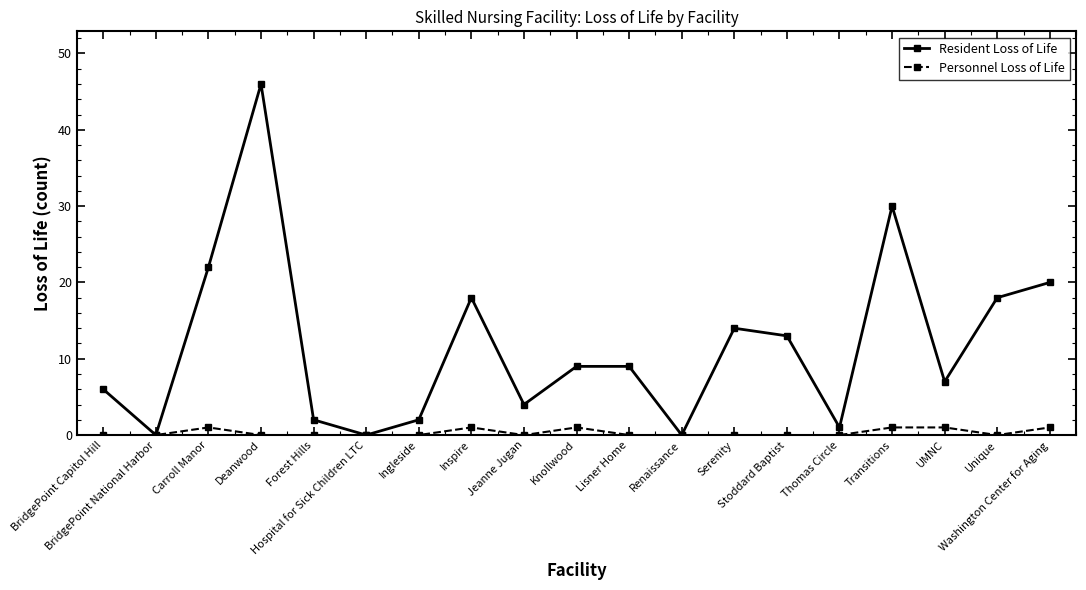

Which series has the largest range (max minus min)?

Resident Loss of Life